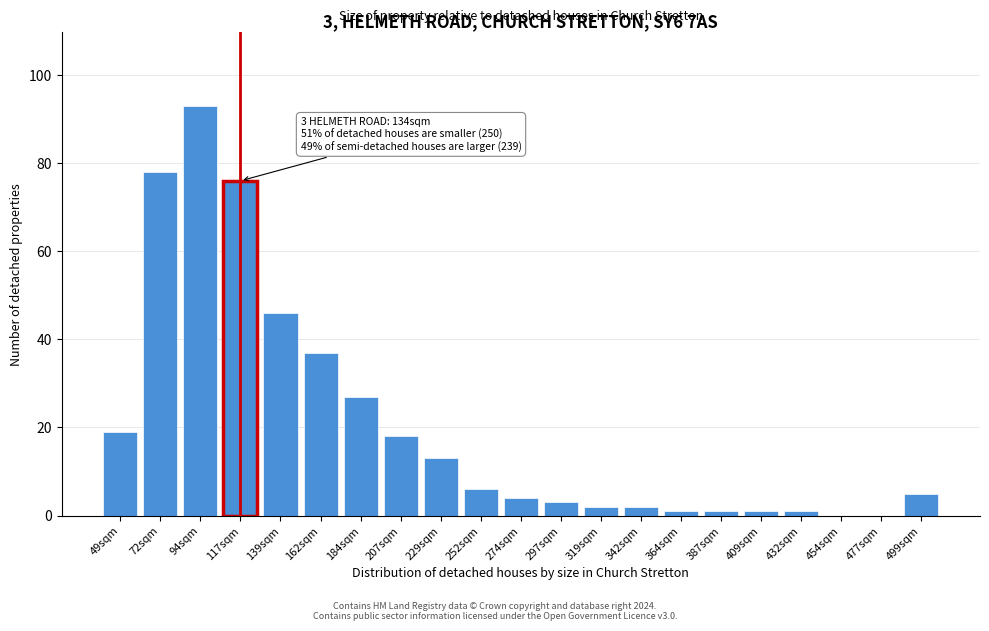

Reading left to right, extract all data points from this chart.

49sqm=19	72sqm=78	94sqm=93	117sqm=76	139sqm=46	162sqm=37	184sqm=27	207sqm=18	229sqm=13	252sqm=6	274sqm=4	297sqm=3	319sqm=2	342sqm=2	364sqm=1	387sqm=1	409sqm=1	432sqm=1	454sqm=0	477sqm=0	499sqm=5